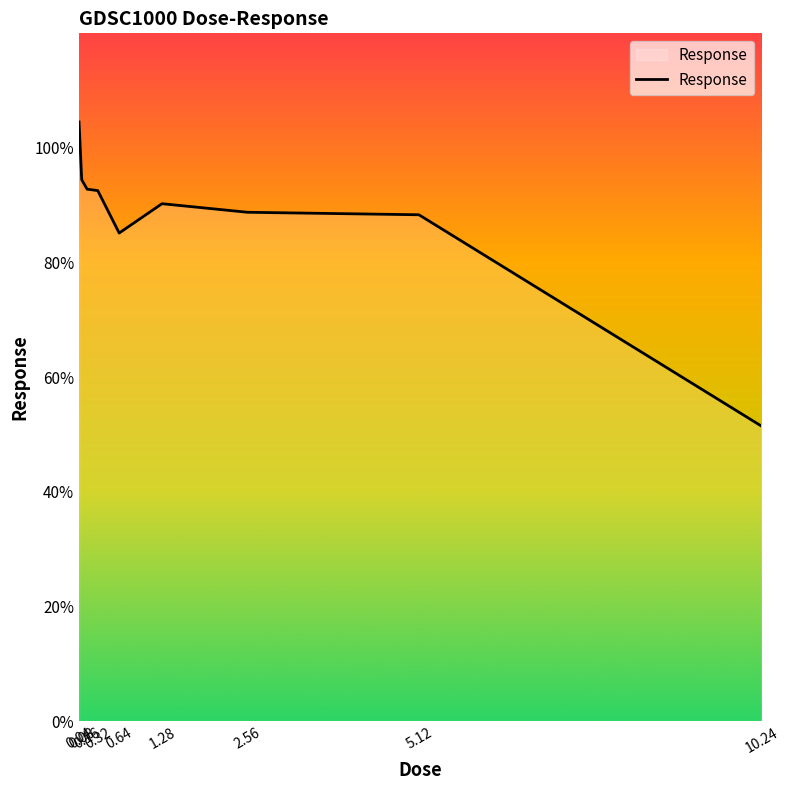

Which category has the lowest value across all series?

10.24